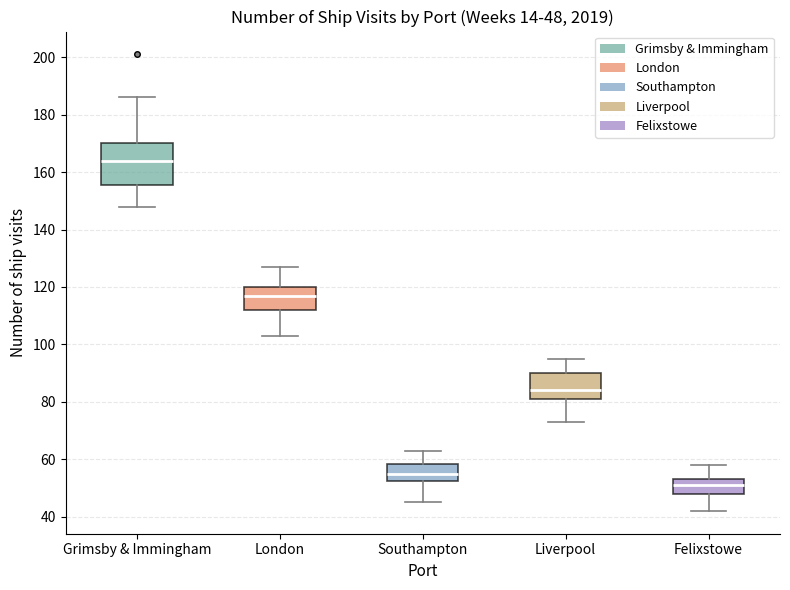

Comparing the boxes themselves (not the whiskers), which one is the tallest?

Grimsby & Immingham